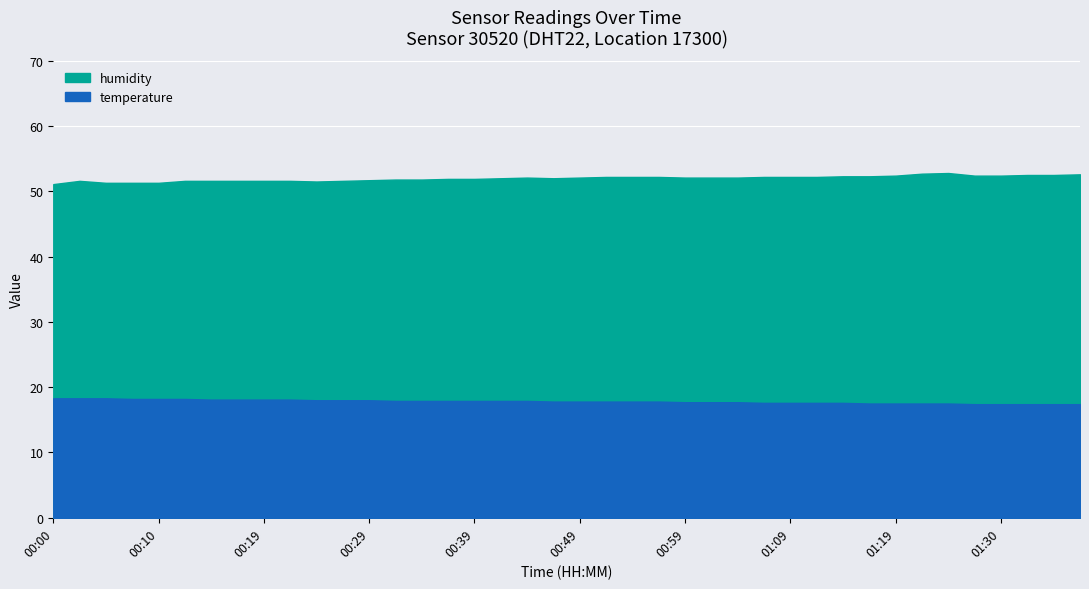

Which series has the largest total across all categories?

humidity